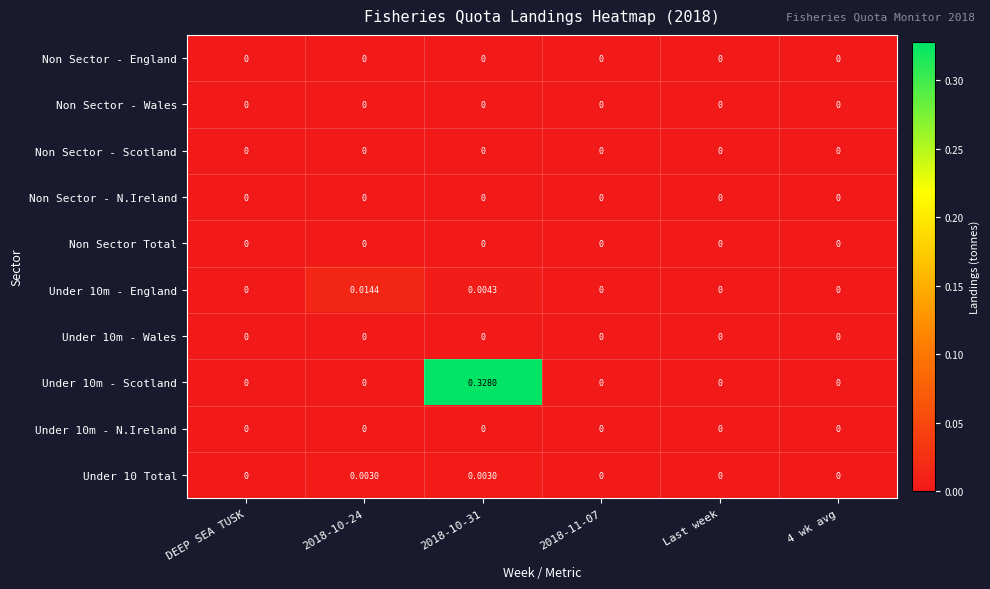

Count the number of data series in this chart.

10